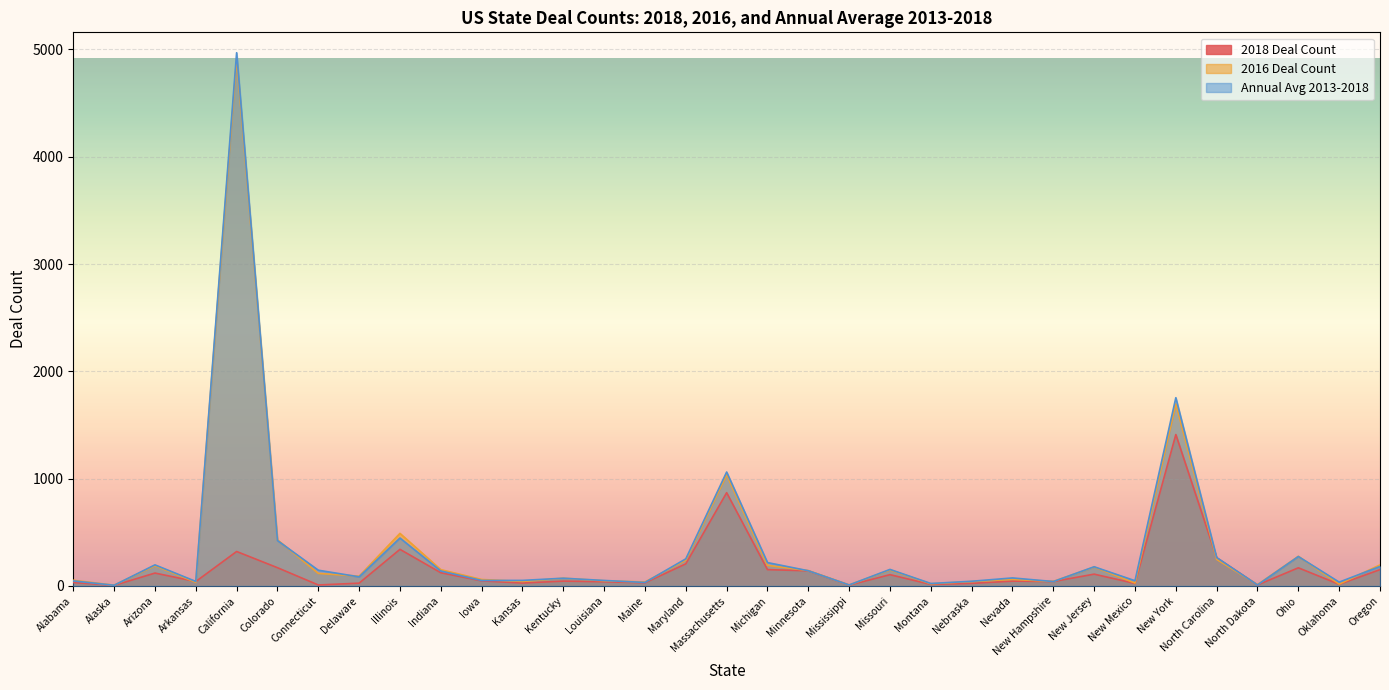

What is the smallest value displayed?

5.0